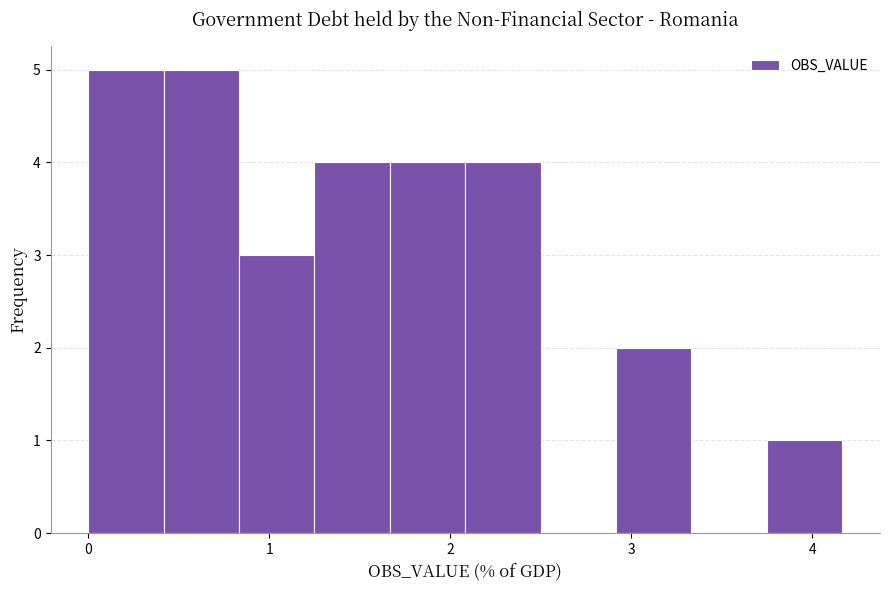

Reading left to right, transcribe this chart: for each bar, give the range it covers on the x-axis and its height. Neither the bar edges nor the heights are printed on the chart, so give them approximately, as read against the axes.

0.0 to 0.4: 5
0.4 to 0.8: 5
0.8 to 1.2: 3
1.2 to 1.7: 4
1.7 to 2.1: 4
2.1 to 2.5: 4
2.5 to 2.9: 0
2.9 to 3.3: 2
3.3 to 3.7: 0
3.7 to 4.2: 1